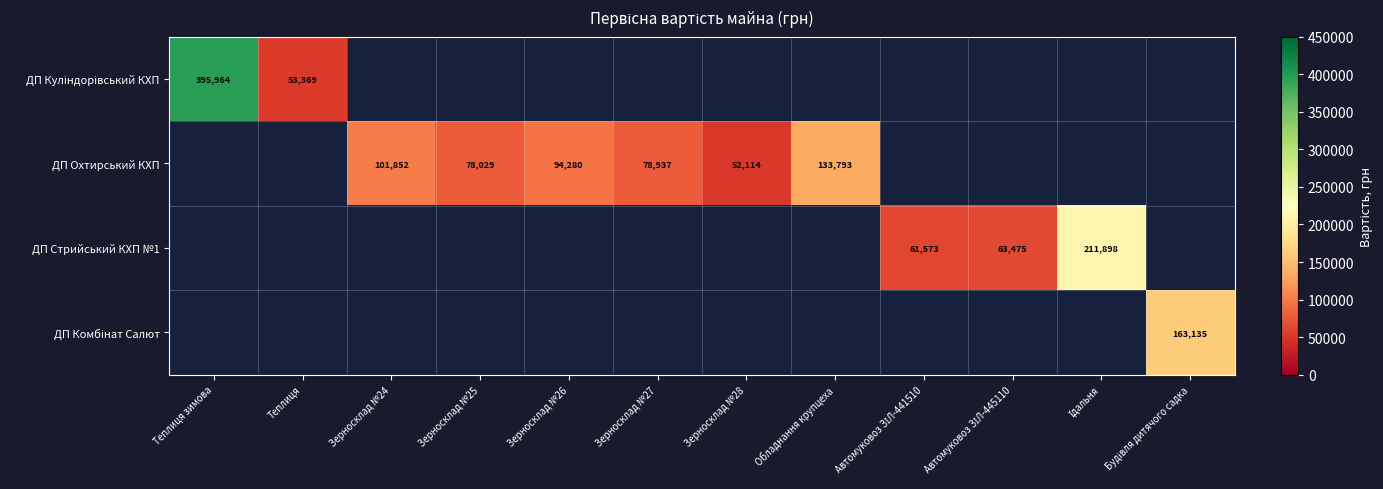

How many data points does each series have?

12